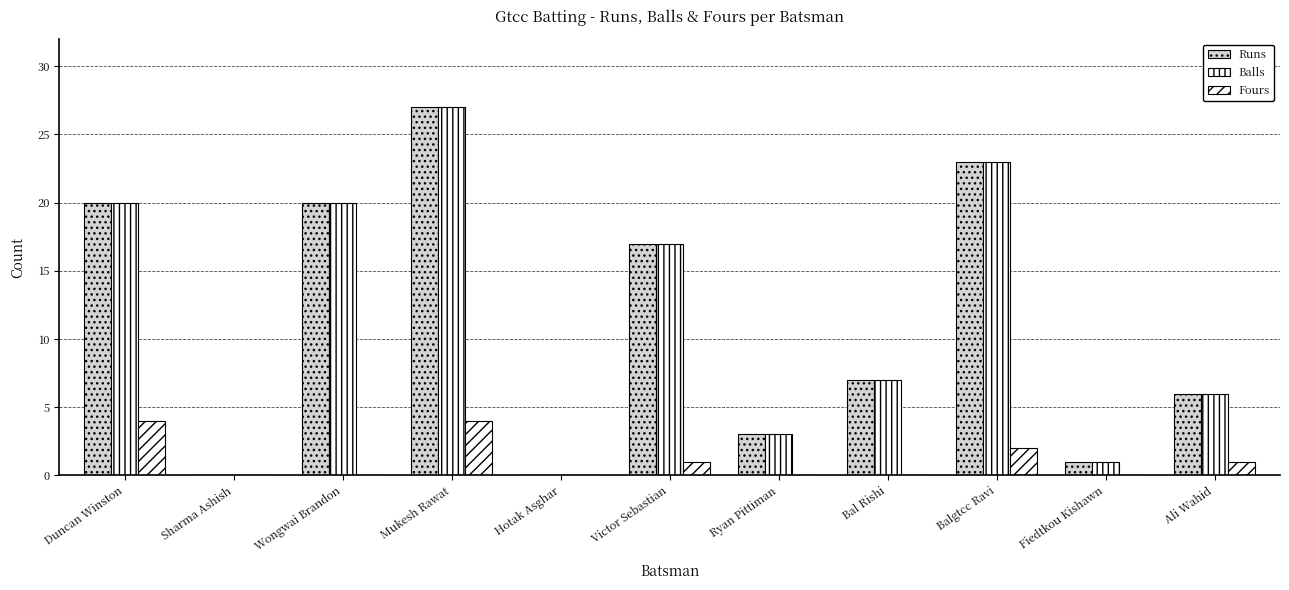

Is the value of Runs at Hotak Asghar greater than the value of Balls at Wongwai Brandon?

No